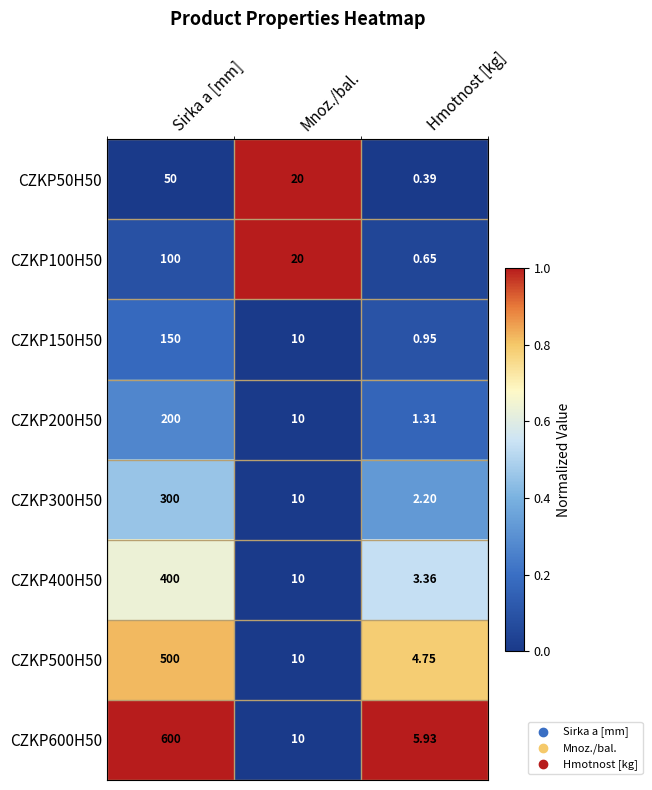

How many distinct data groups are displayed?

8